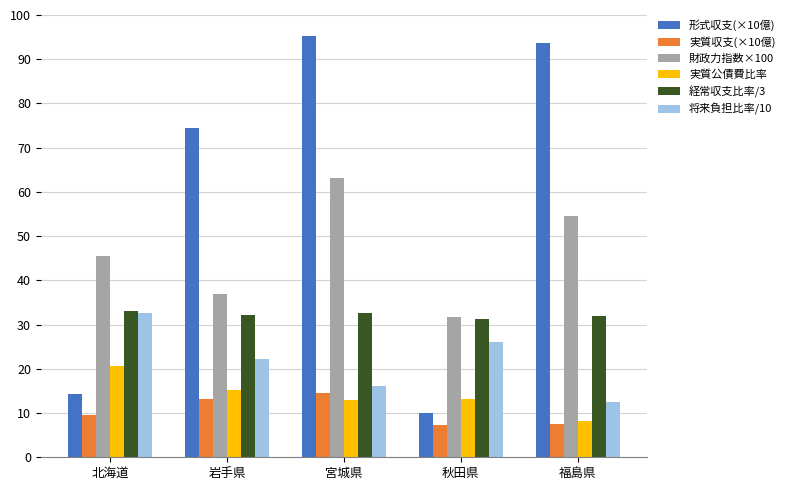

The 将来負担比率/10 series shows 35.2 at 秋田県. True or false?

False